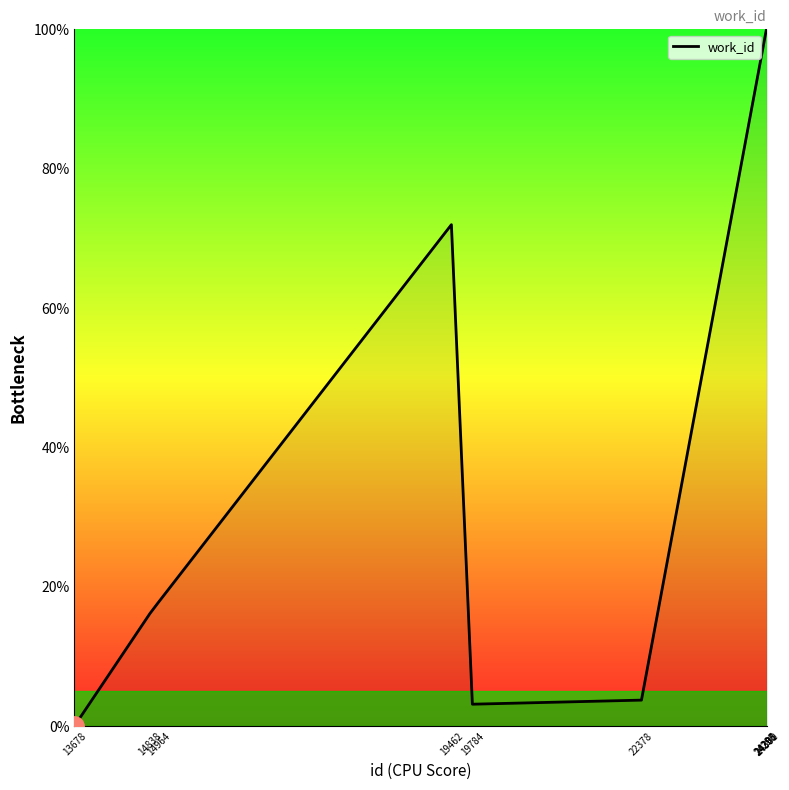

What is the greatest value displayed?

100.0